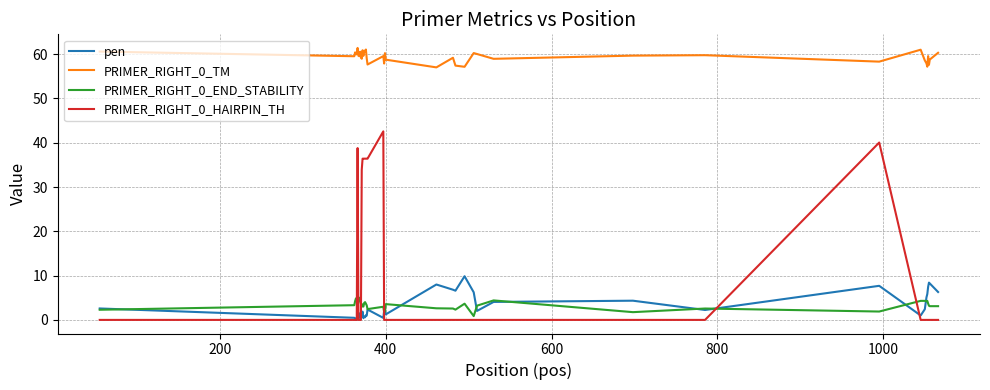

How many distinct data groups are displayed?

4